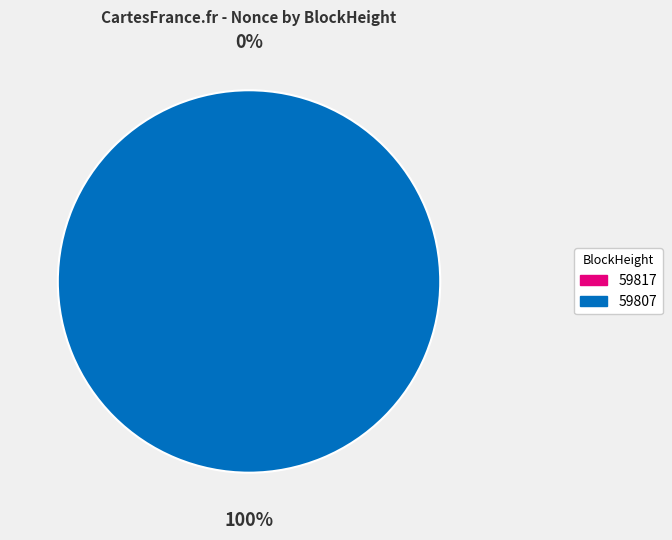

Count the number of slices in the pie.

2